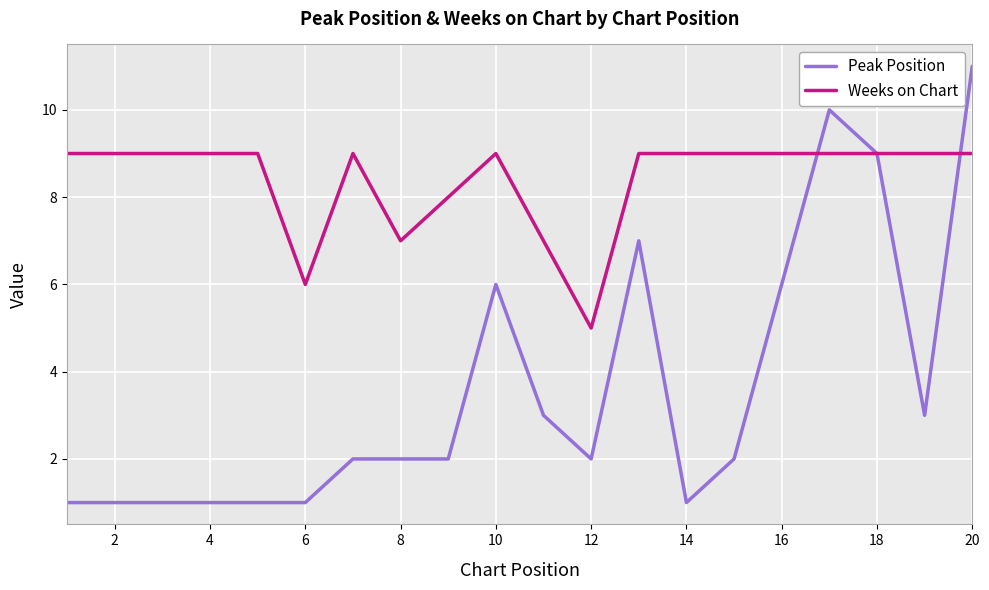

Which series has the widest spread of values?

Peak Position